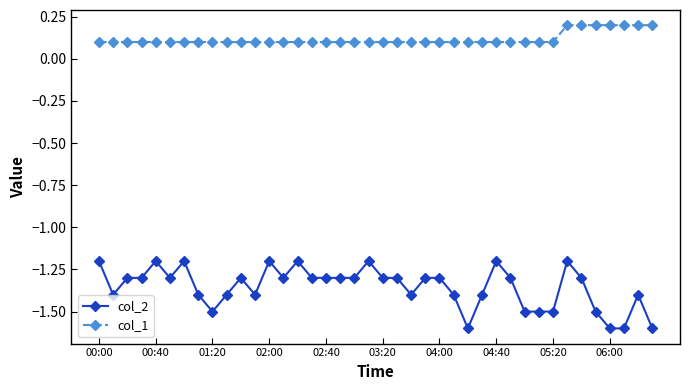

True or false: col_2 and col_1 intersect in this chart.

False